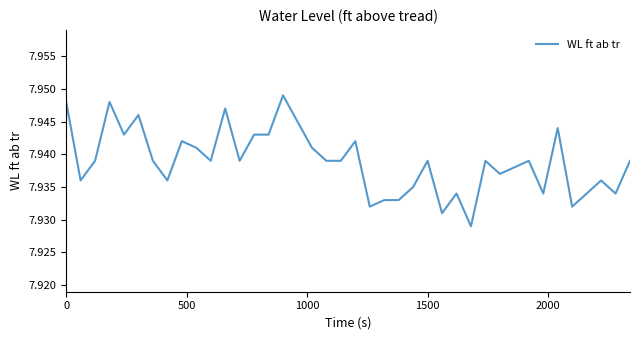

How many lines are shown in the chart?

1